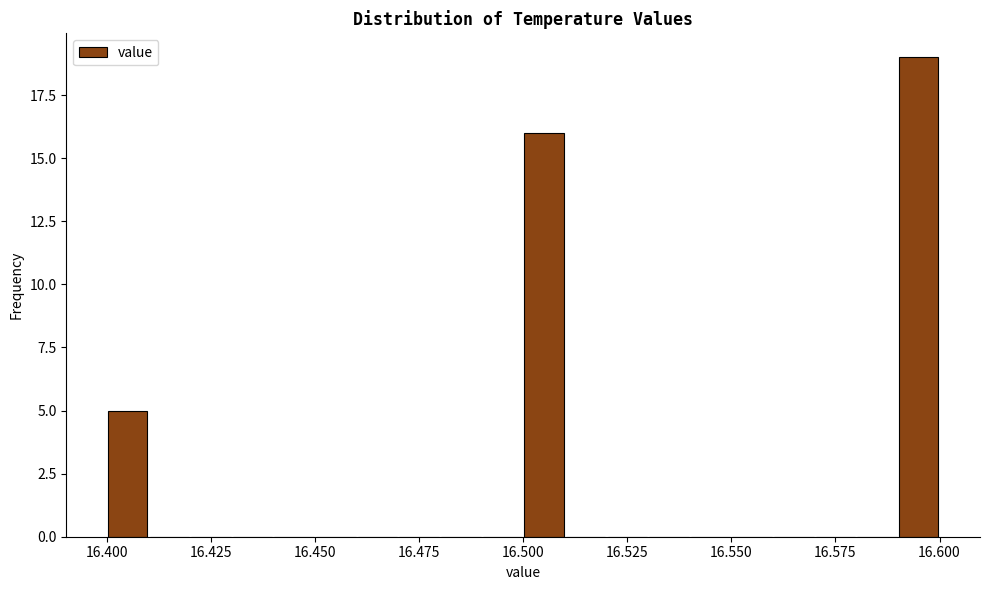

Around what value on the x-axis is the tallest bar? Give the approximate position of its centre, as read against the axis.

16.595